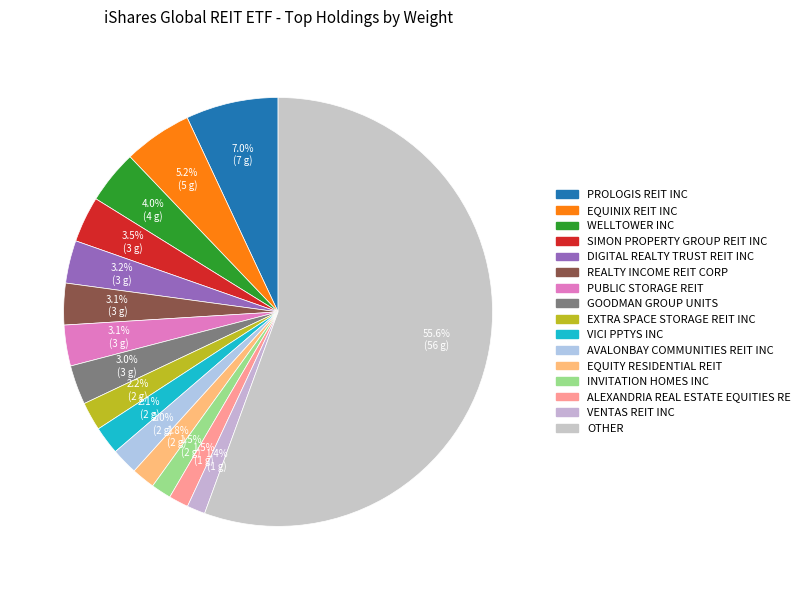

The VICI PPTYS INC slice represents 1% of the pie. True or false?

False